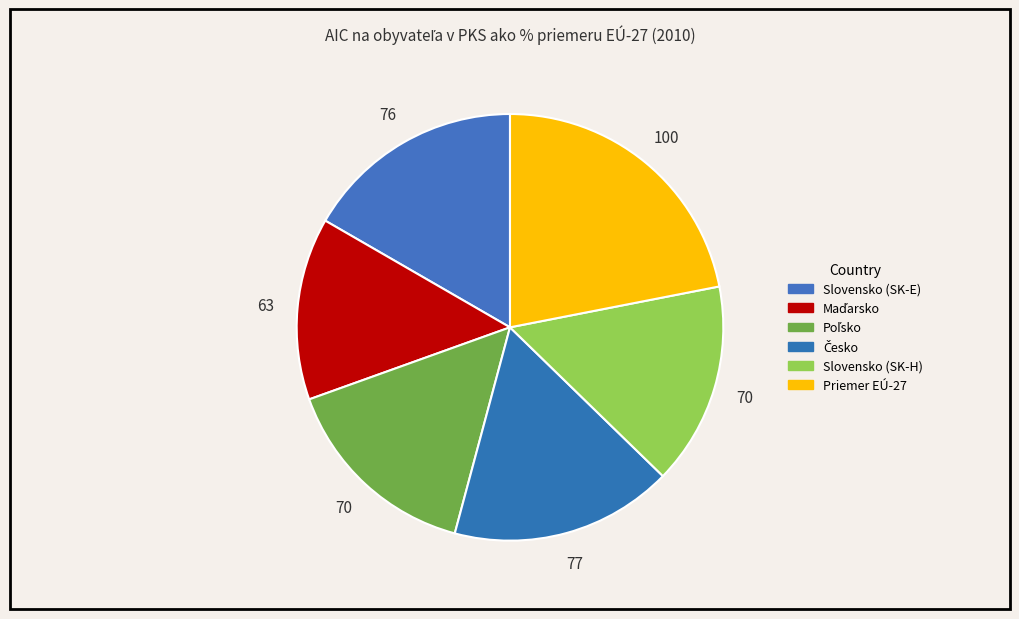

To the nearest percent, what is the combined percentage of Slovensko (SK-H) and Poľsko?

31%